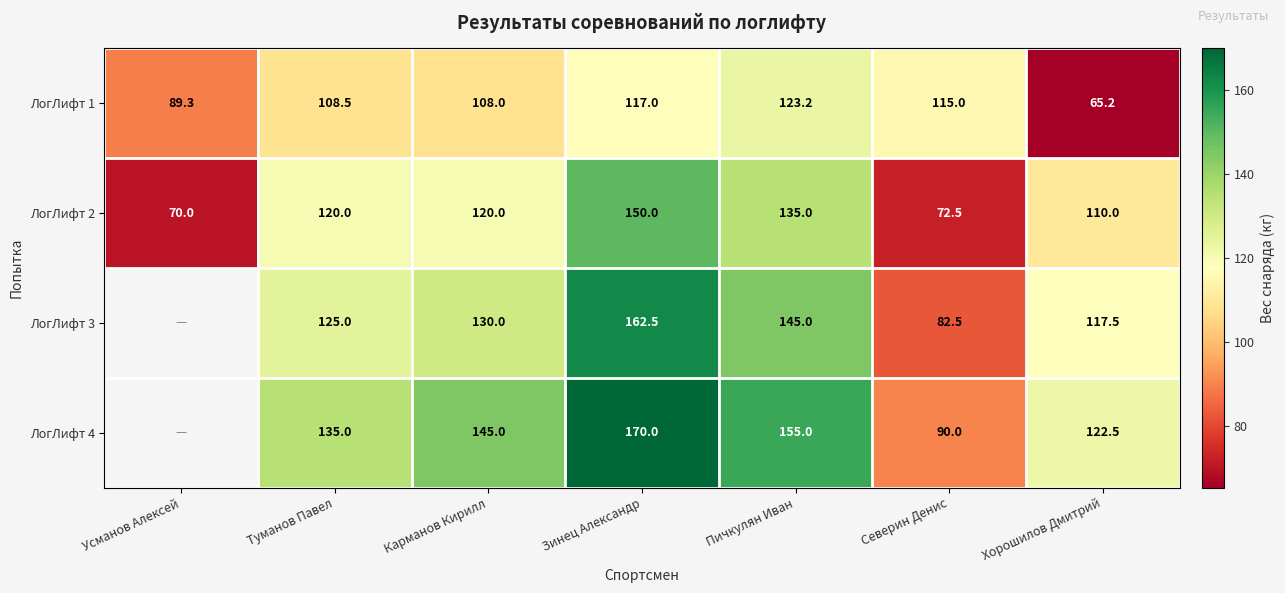

Is the value of ЛогЛифт 3 at Зинец Александр greater than the value of ЛогЛифт 1 at Усманов Алексей?

Yes